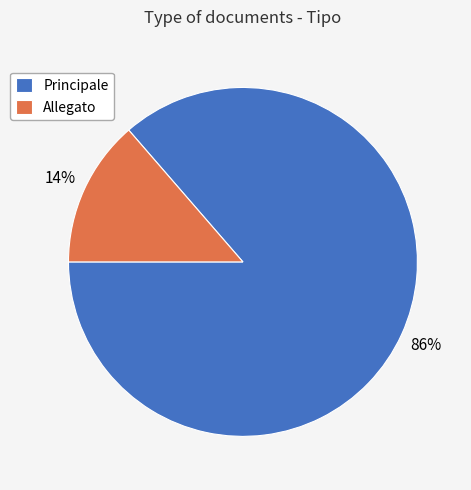

Approximately how many times larger is the value at Allegato compared to Principale?

0.2